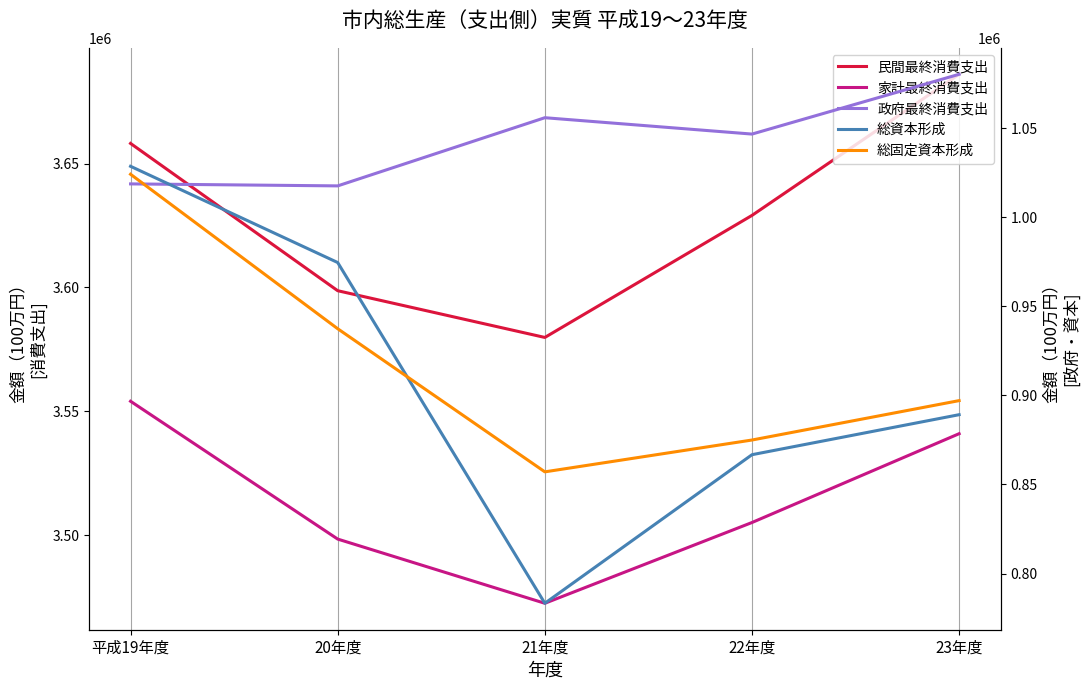

The 総資本形成 series shows 567758 at 20年度. True or false?

False